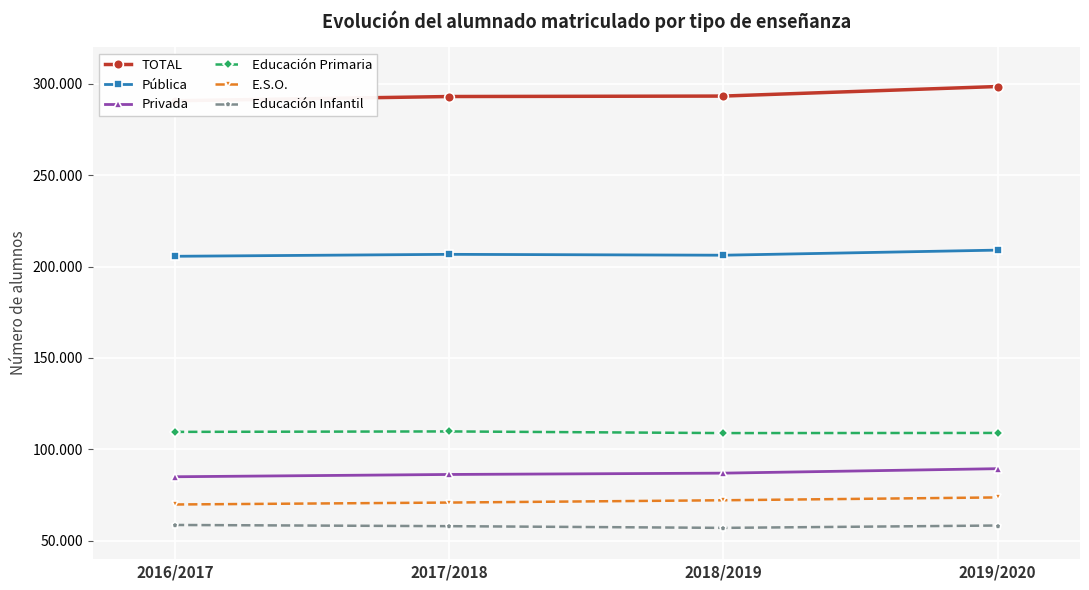

What is the maximum value for TOTAL?

298468